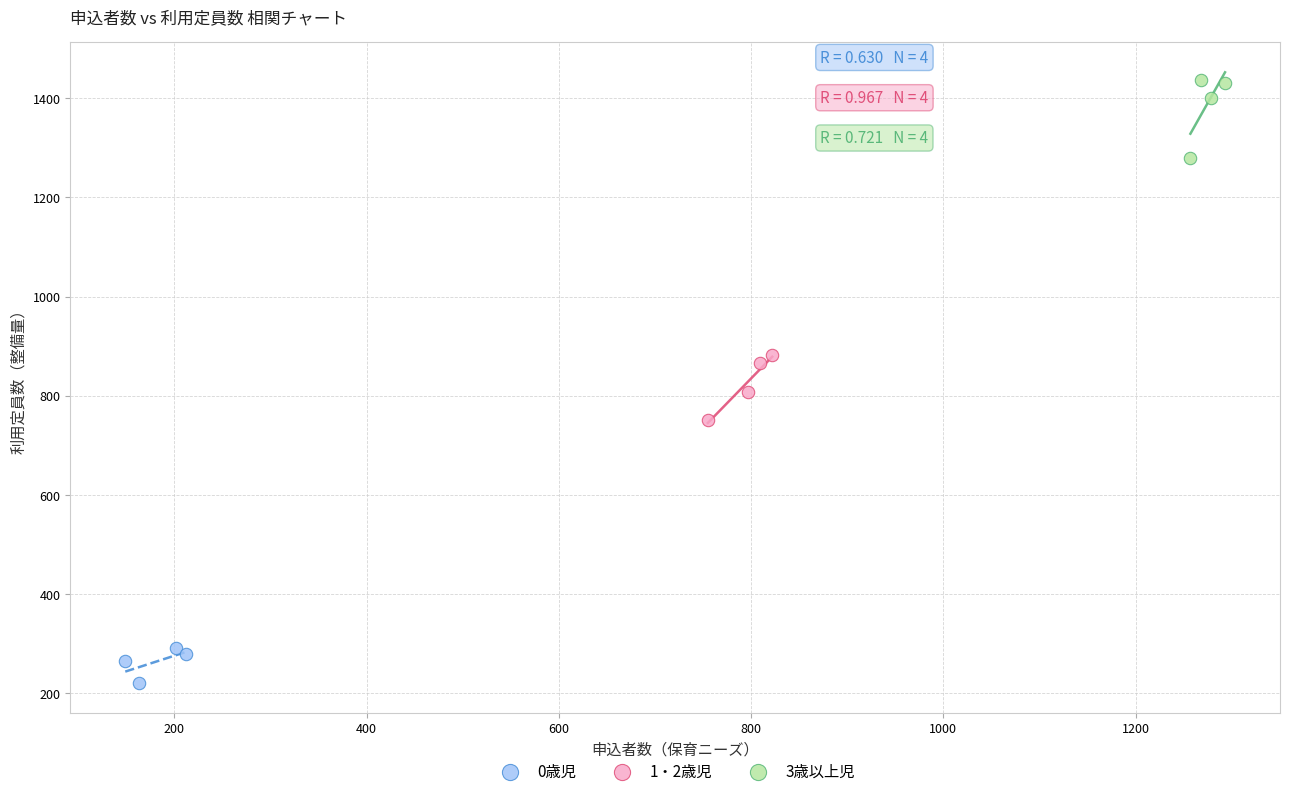

What are all the series names shown in the legend?

0歳児, 1・2歳児, 3歳以上児